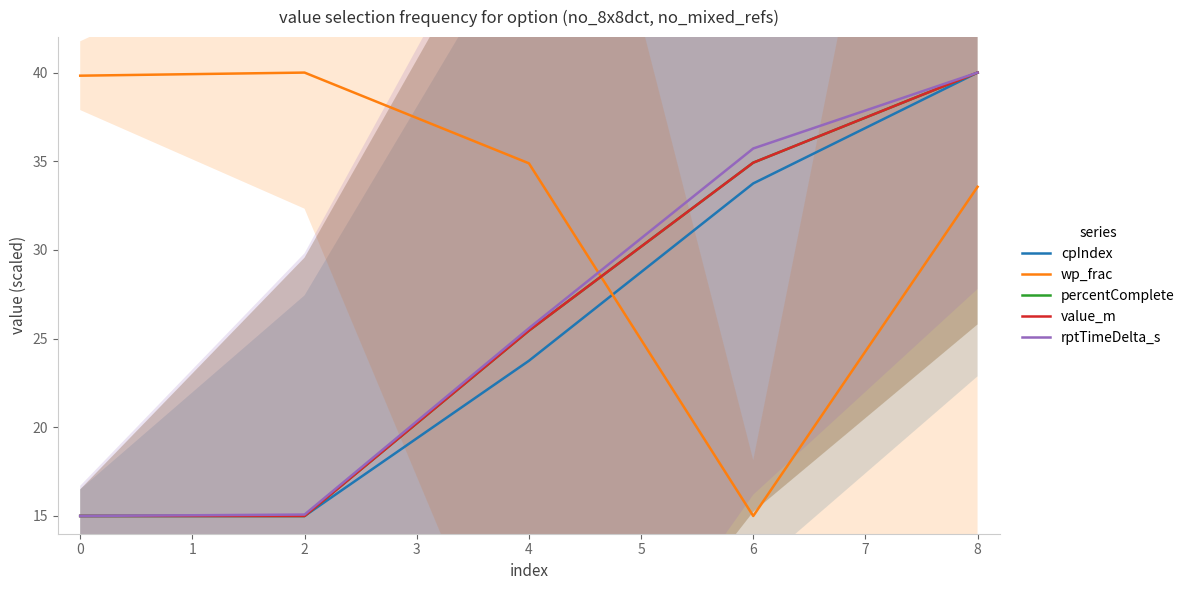

What are all the series names shown in the legend?

cpIndex, wp_frac, percentComplete, value_m, rptTimeDelta_s